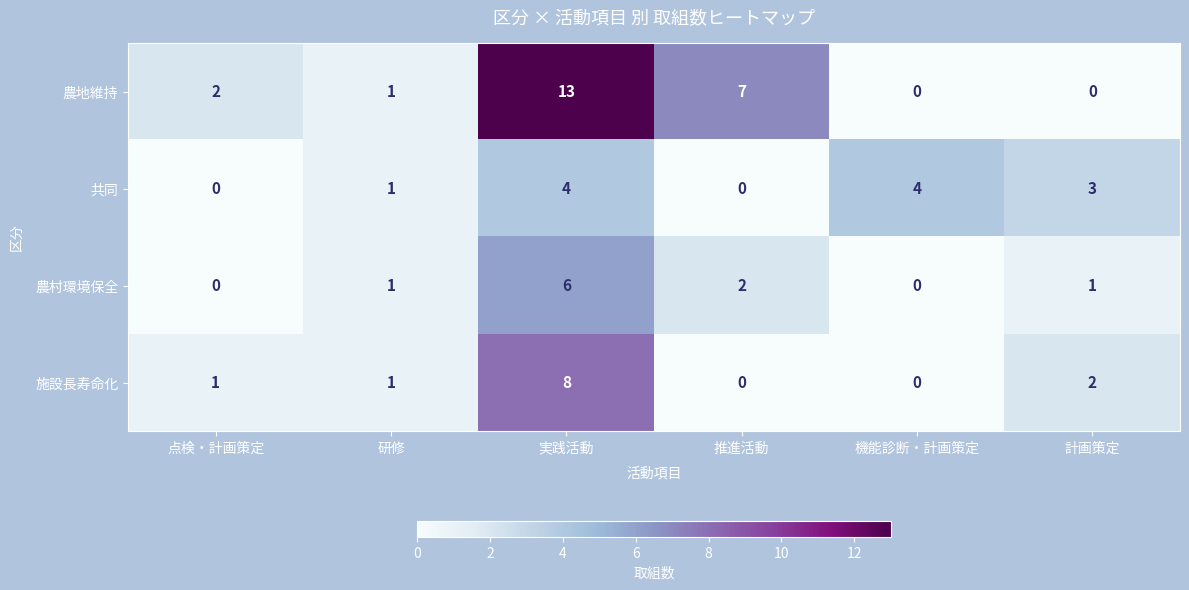

Which series has the largest total across all categories?

農地維持